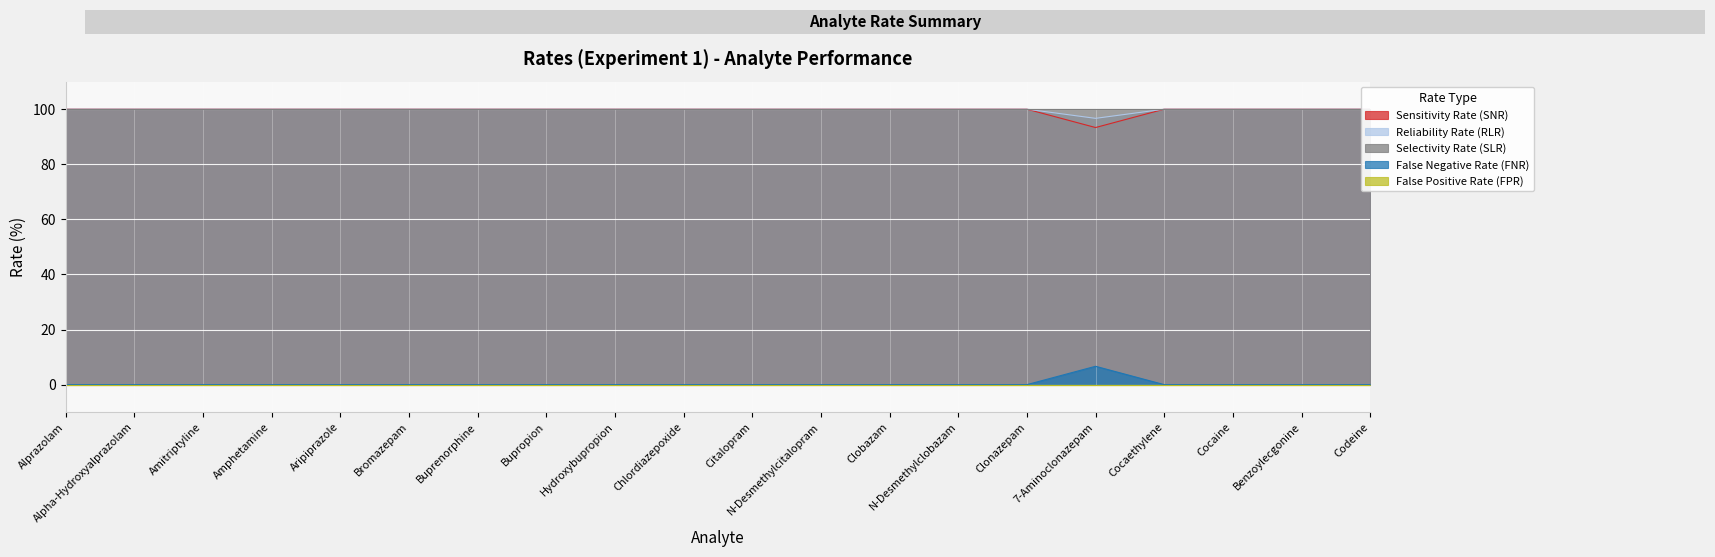

How many values in False Negative Rate (FNR) are above zero?

1